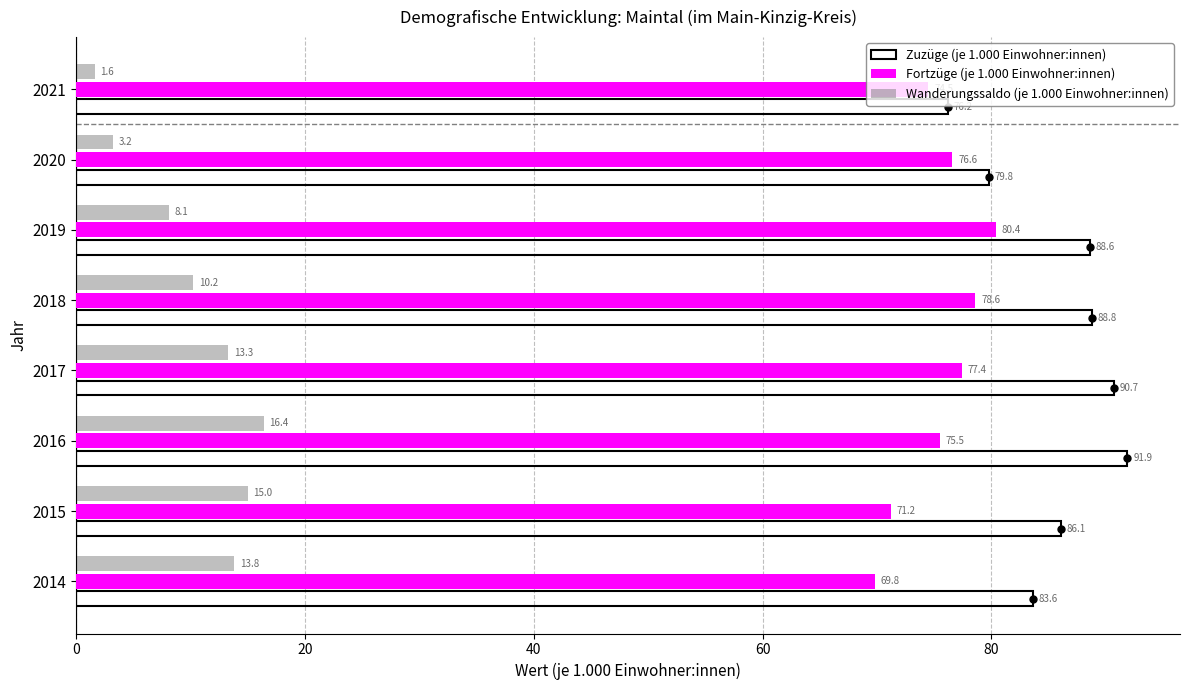

What is the minimum value for Zuzüge (je 1.000 Einwohner:innen)?

76.2